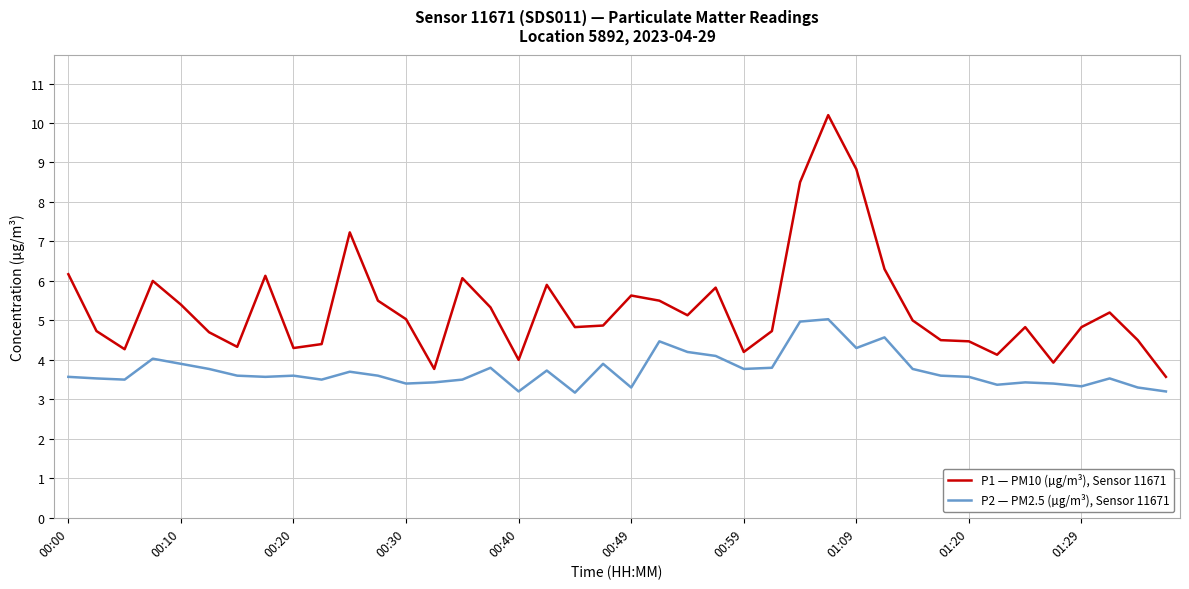

How many series are shown in this chart?

2